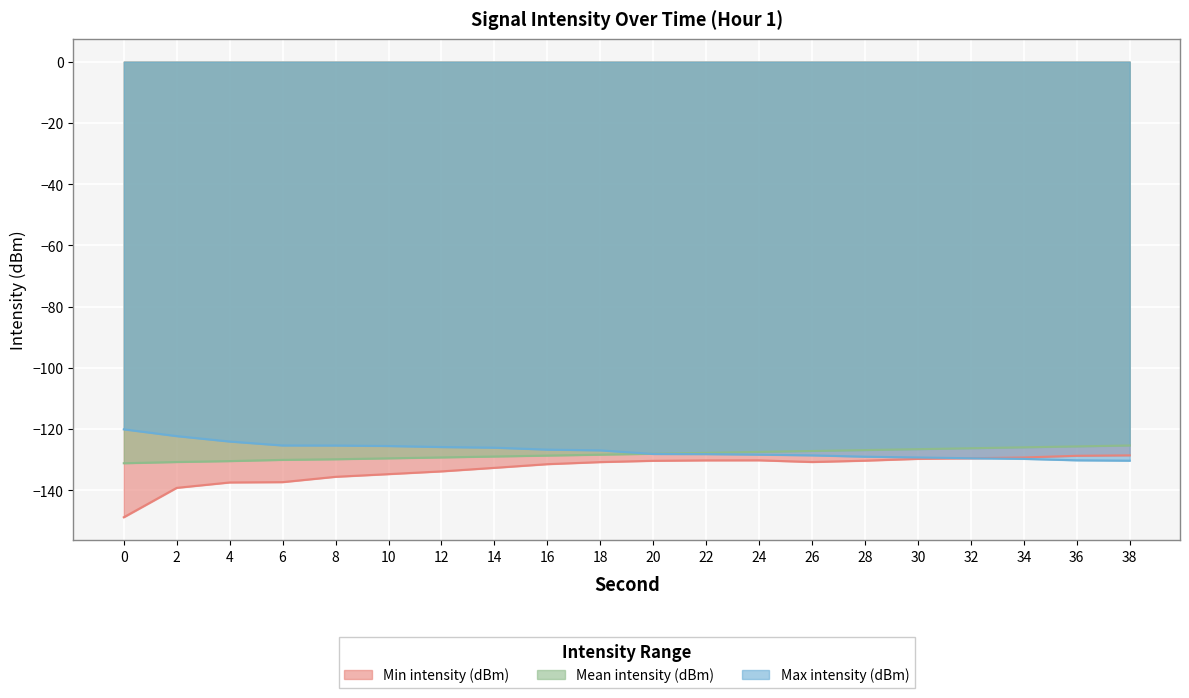

Where is the first local minimum for Min intensity (dBm)?

26